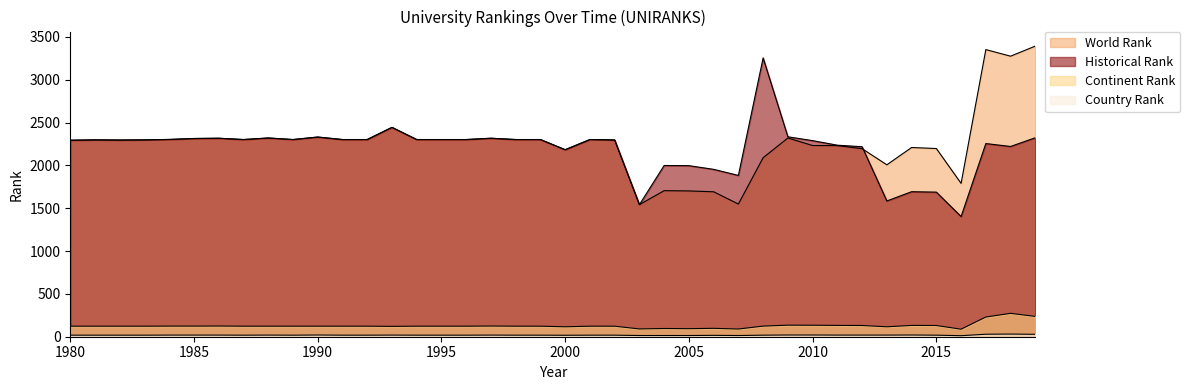

At which label is world rank closest to 2467?

1993